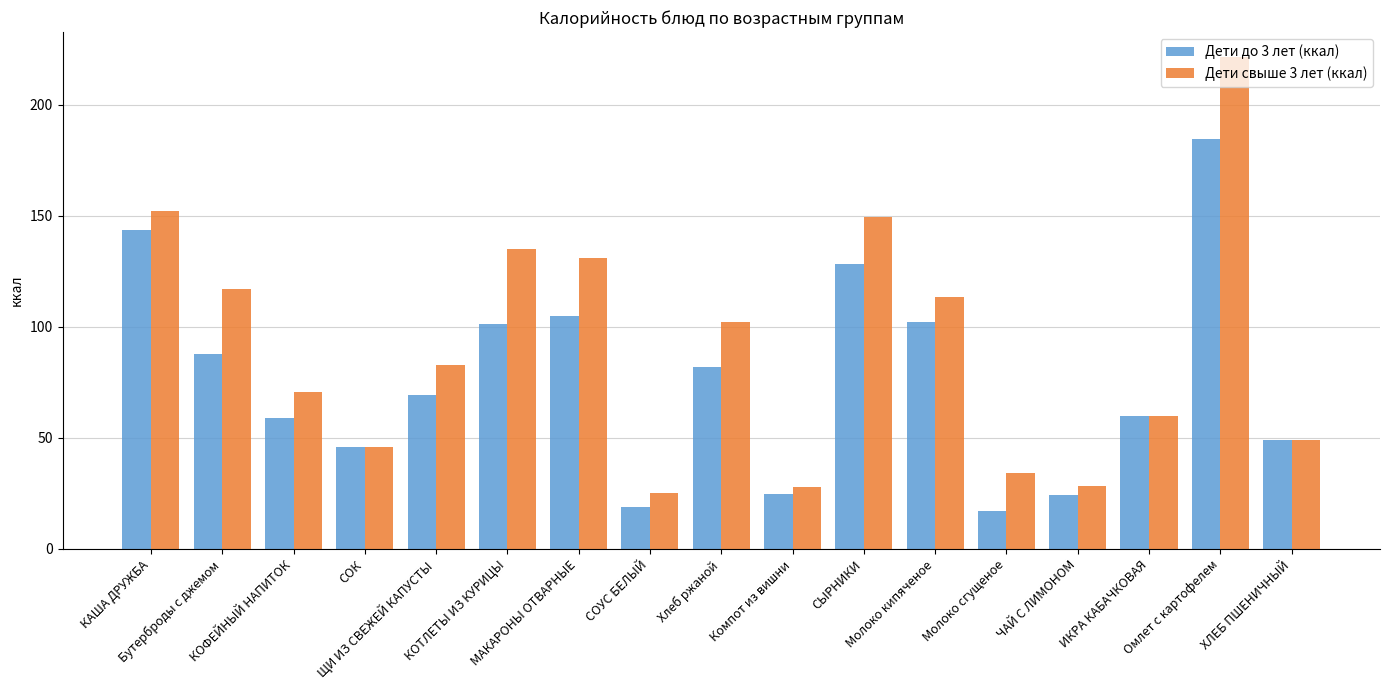

What is the difference between the second highest and minimum values in the Дети до 3 лет (ккал) series?

126.5